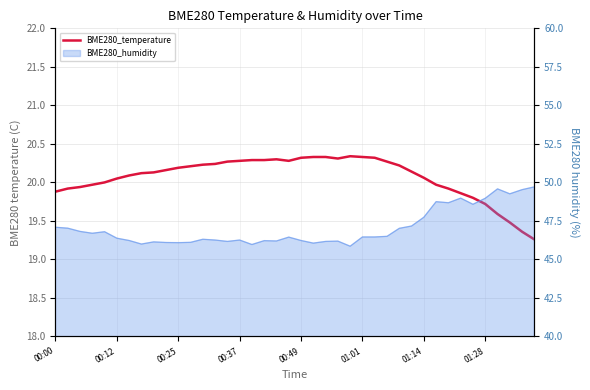

How many points are lower than both their immediate neighbors (excluding endpoints)?

2